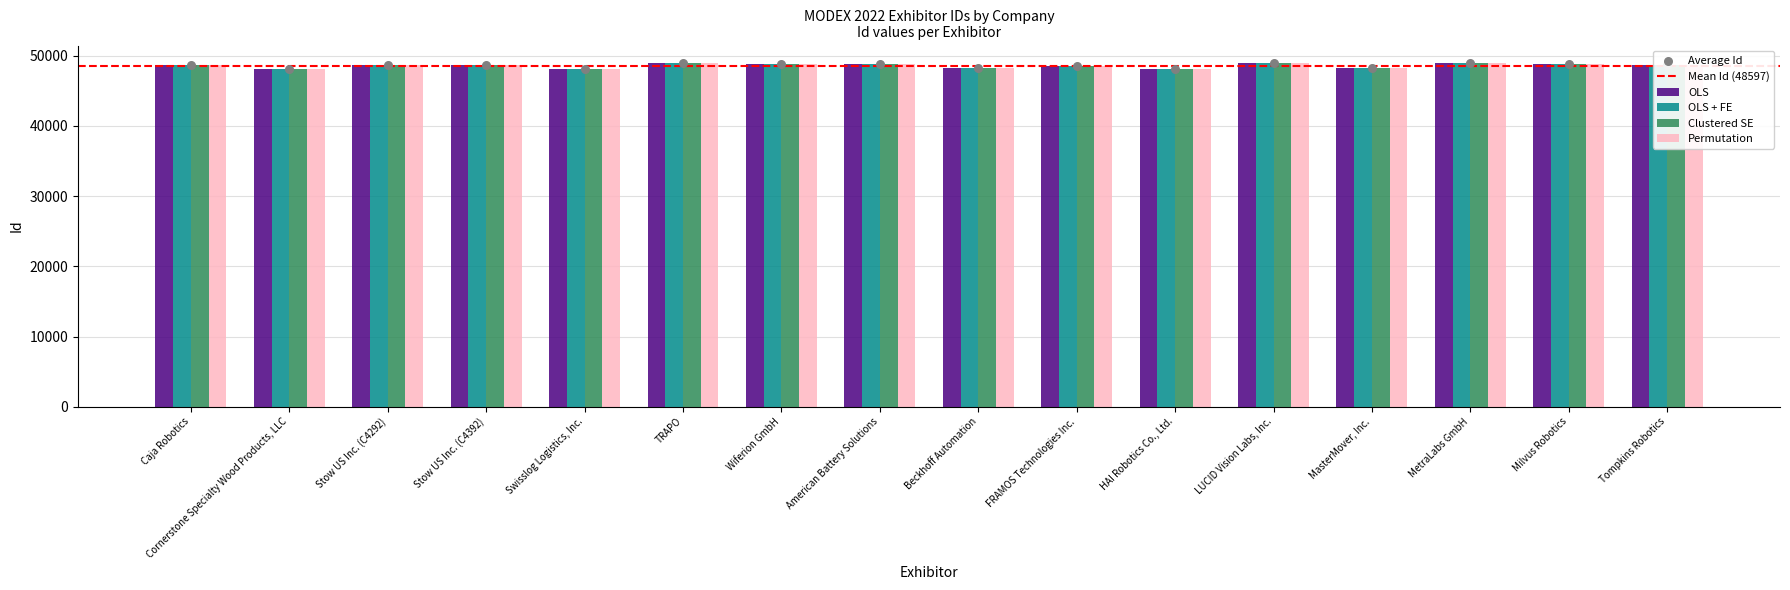

Which series has the widest spread of Y values?

OLS